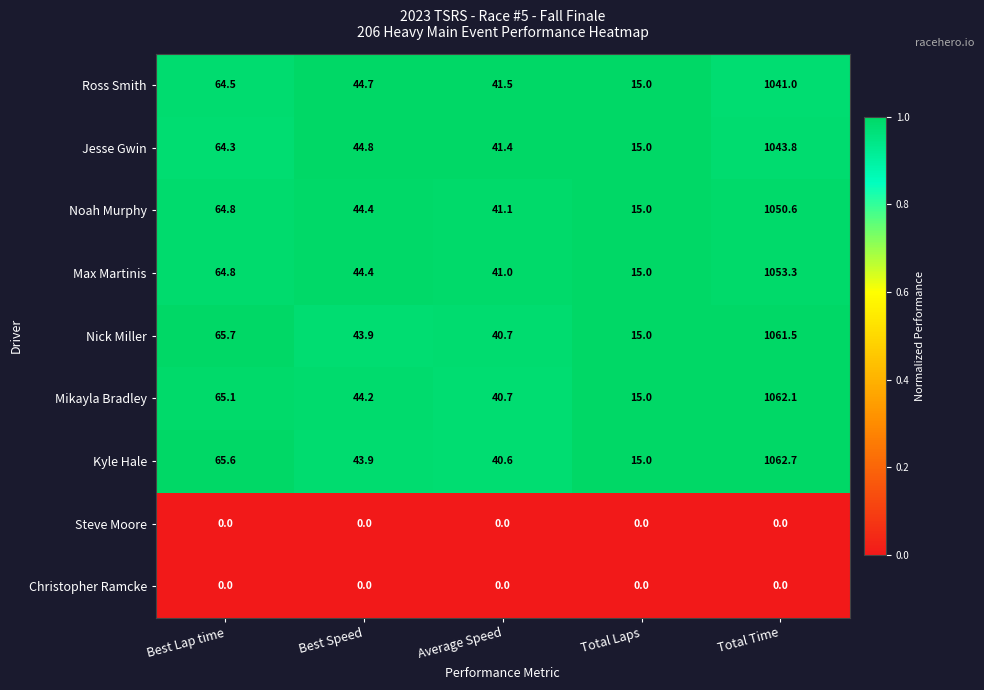

What is the sum of all Mikayla Bradley values?

1227.1